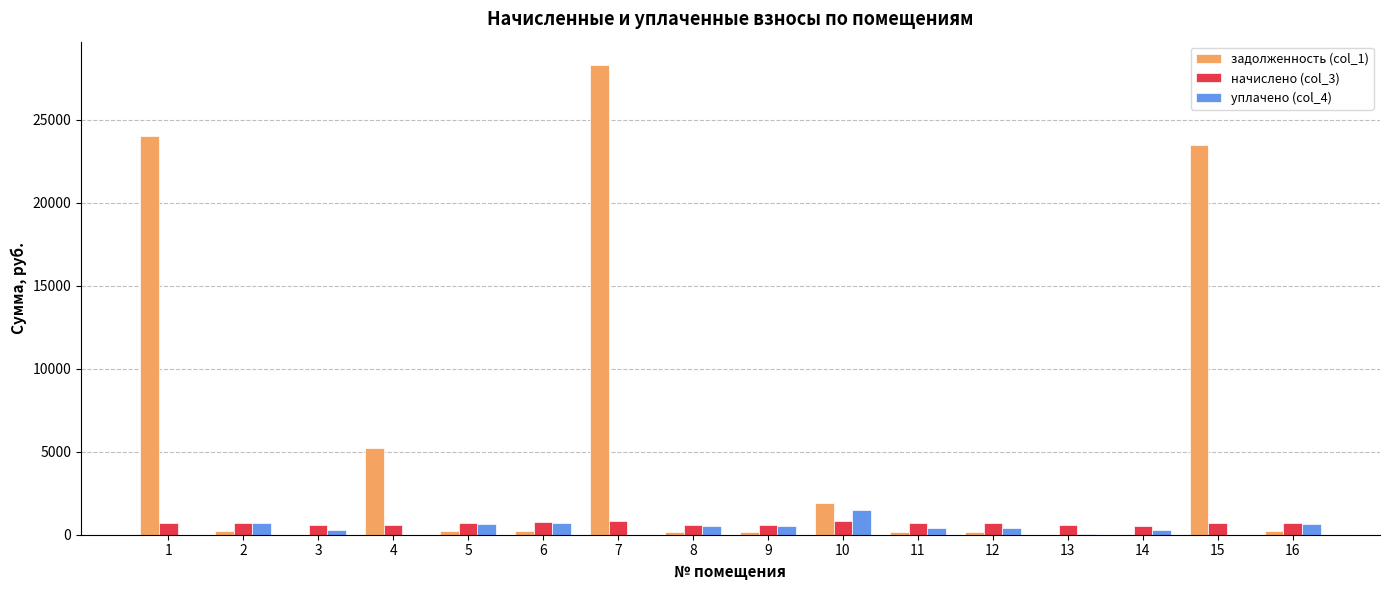

Which series has the largest total across all categories?

задолженность (col_1)